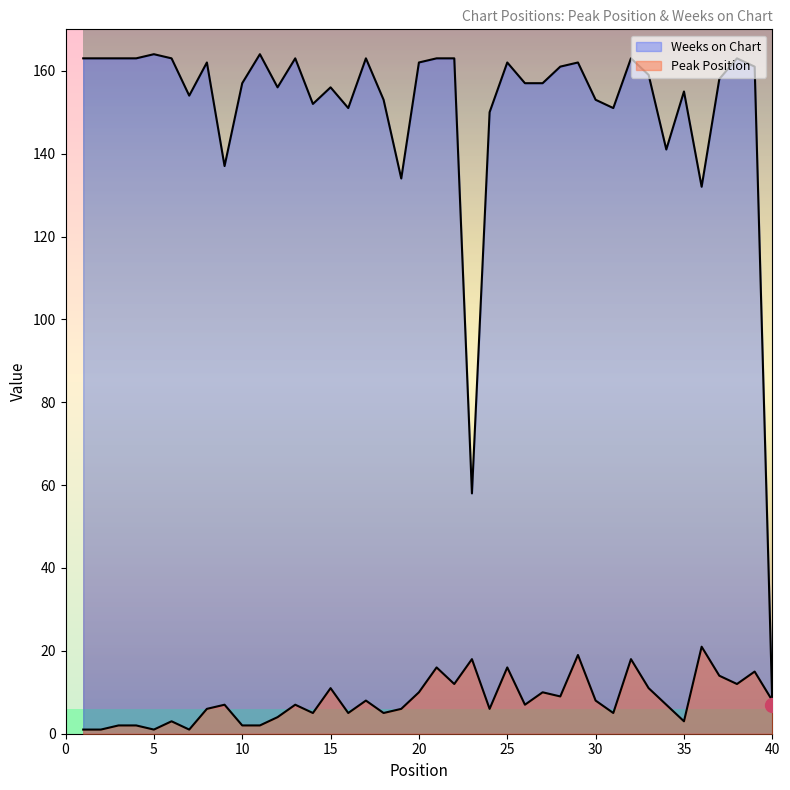

The value of Peak Position at 16 is 5. True or false?

True